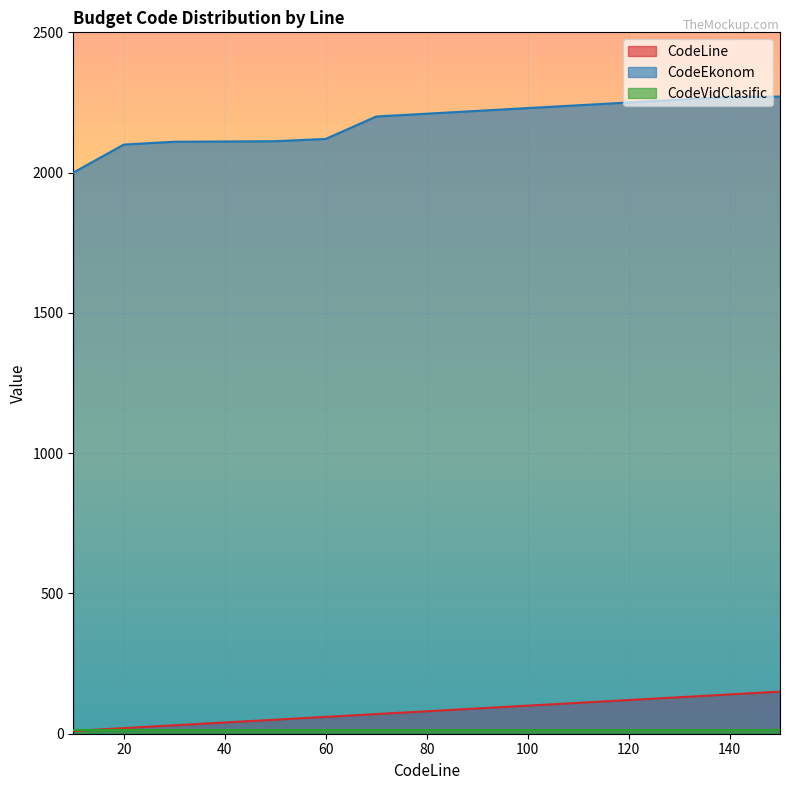

Does the chart display data point markers on the line(s)?

No